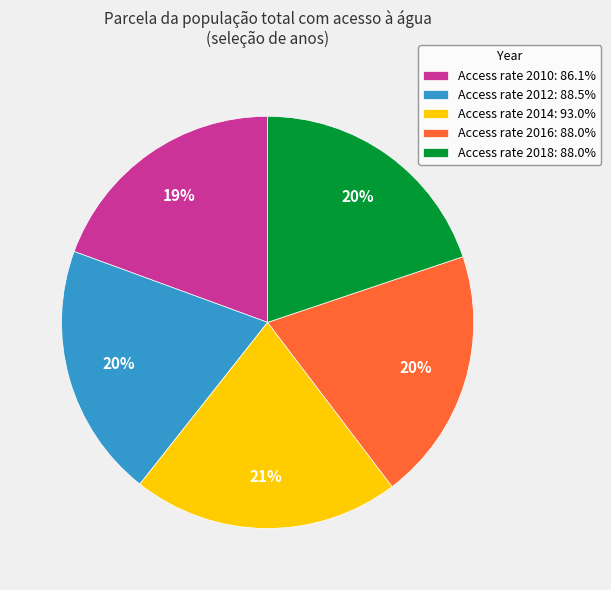

To the nearest percent, what portion does Access rate 2014: 93.0% represent?

21%